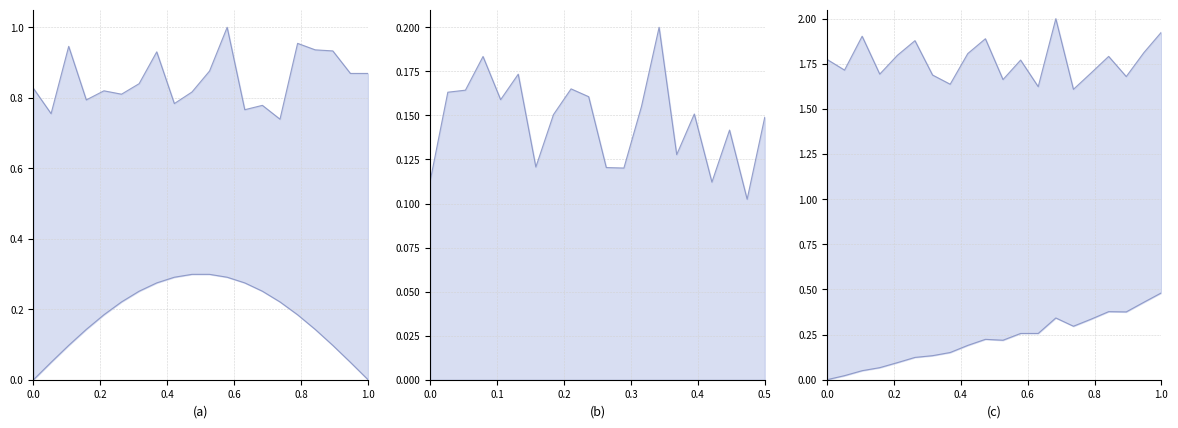

Is it true that 都道府県支出金計 equals 0.3 at 栃木市?

False